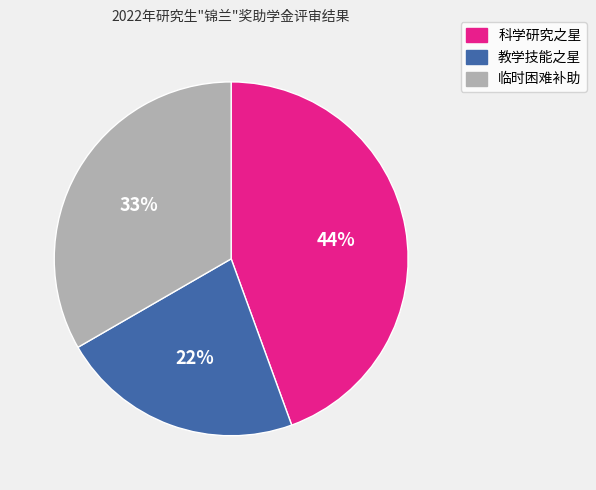

Is it true that 临时困难补助 is 44% of the pie?

False